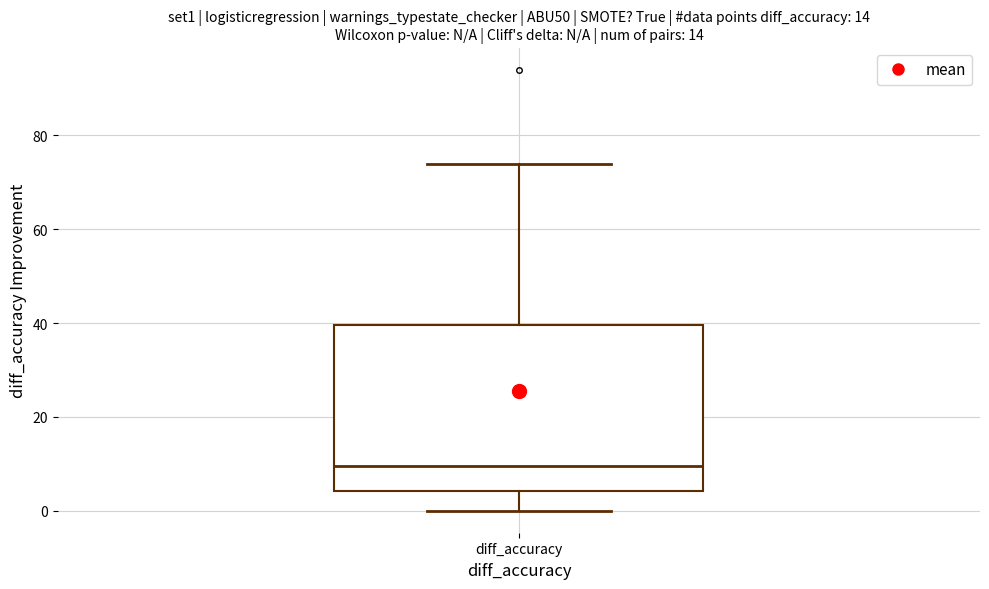

Read this box plot against the y-axis: the position of the median line, the range covered by the box, and the ends of both whiskers. The values are not printed on the chart, so give them approximately, as read against the axis.

median 10, box 4 to 40, whiskers 0 to 74